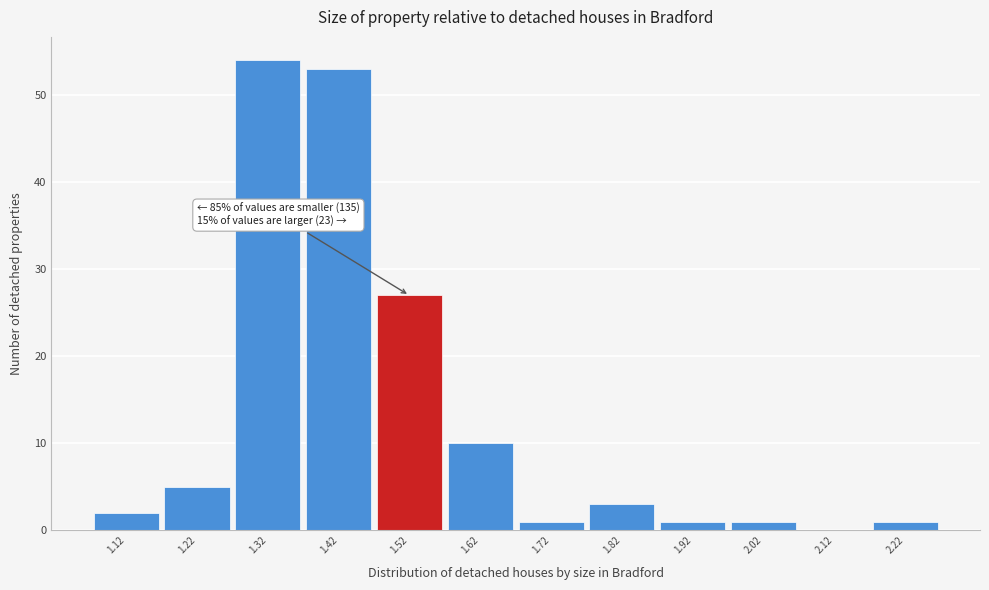

Reading right to left, transcribe all the data shown in this chart.

2.22=1	2.12=0	2.02=1	1.92=1	1.82=3	1.72=1	1.62=10	1.52=27	1.42=53	1.32=54	1.22=5	1.12=2